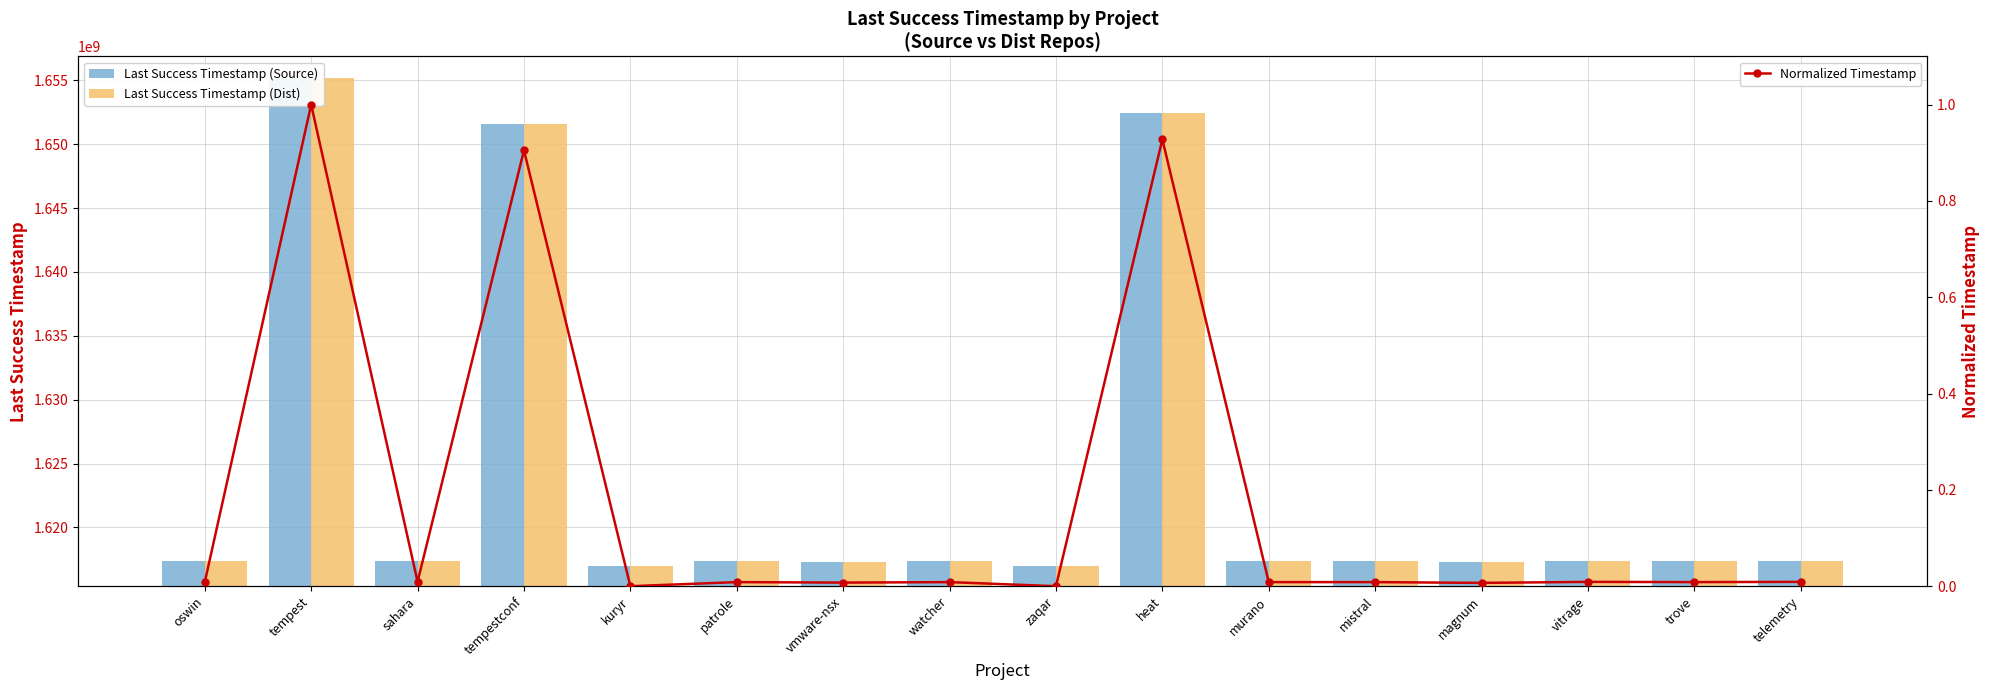

At which label does Last Success Timestamp (Source) first exceed 1617336158?

tempest